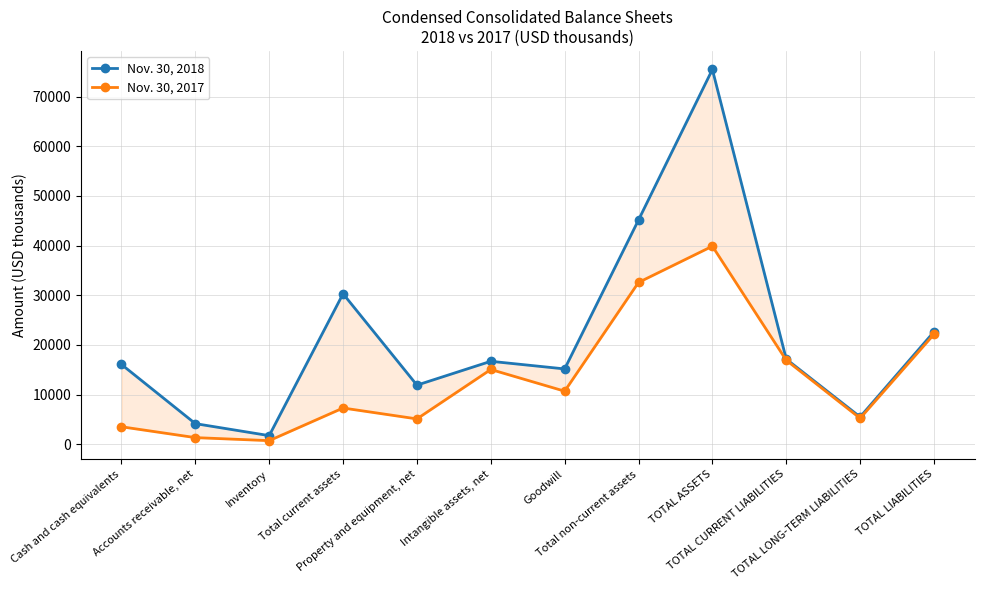

At Total non-current assets, list the series in order from smallest to largest.

Nov. 30, 2017, Nov. 30, 2018